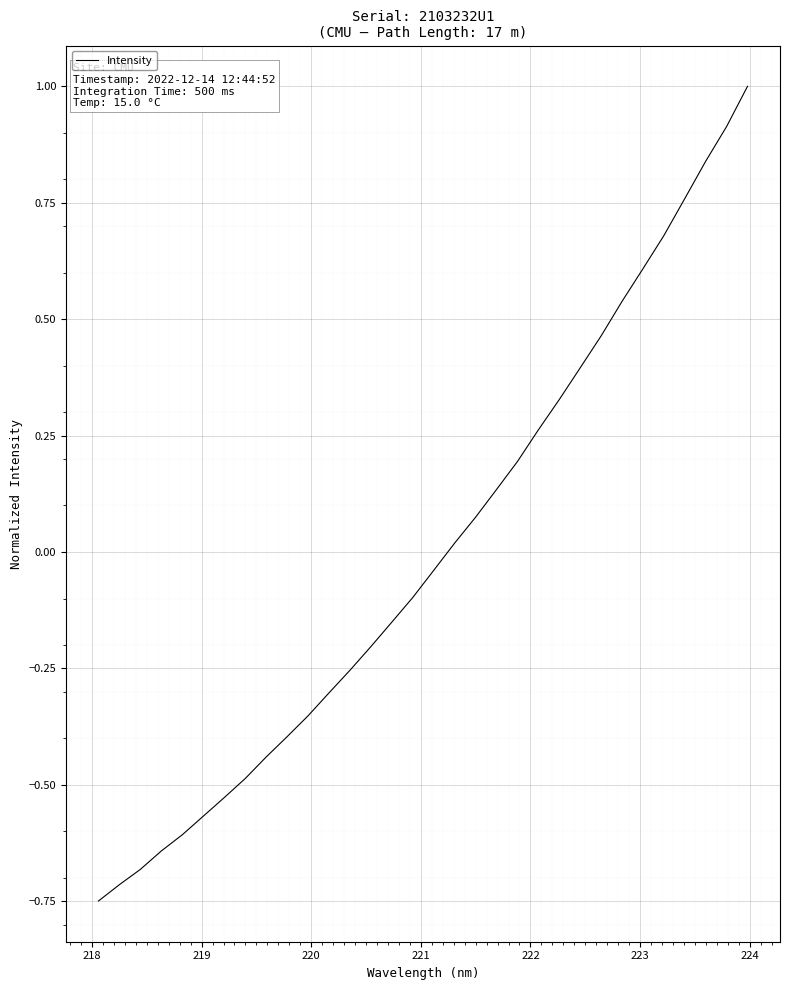

What is the maximum value shown in the chart?

1.0